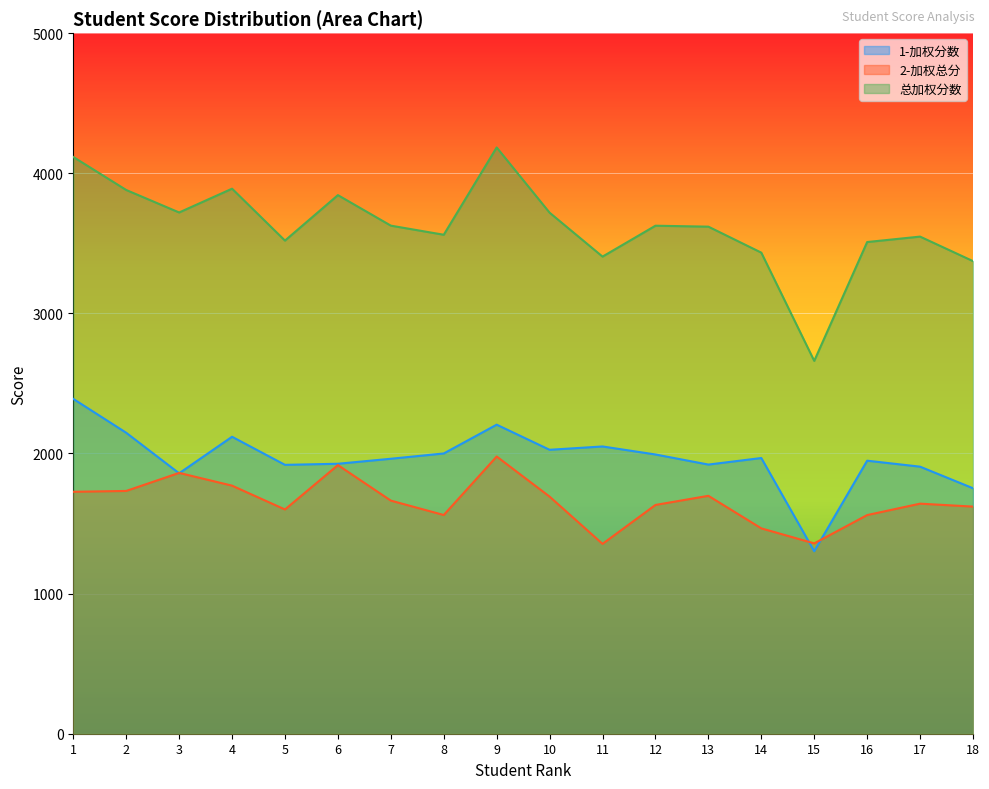

What is the difference between the highest and lowest values at 18?

1752.0